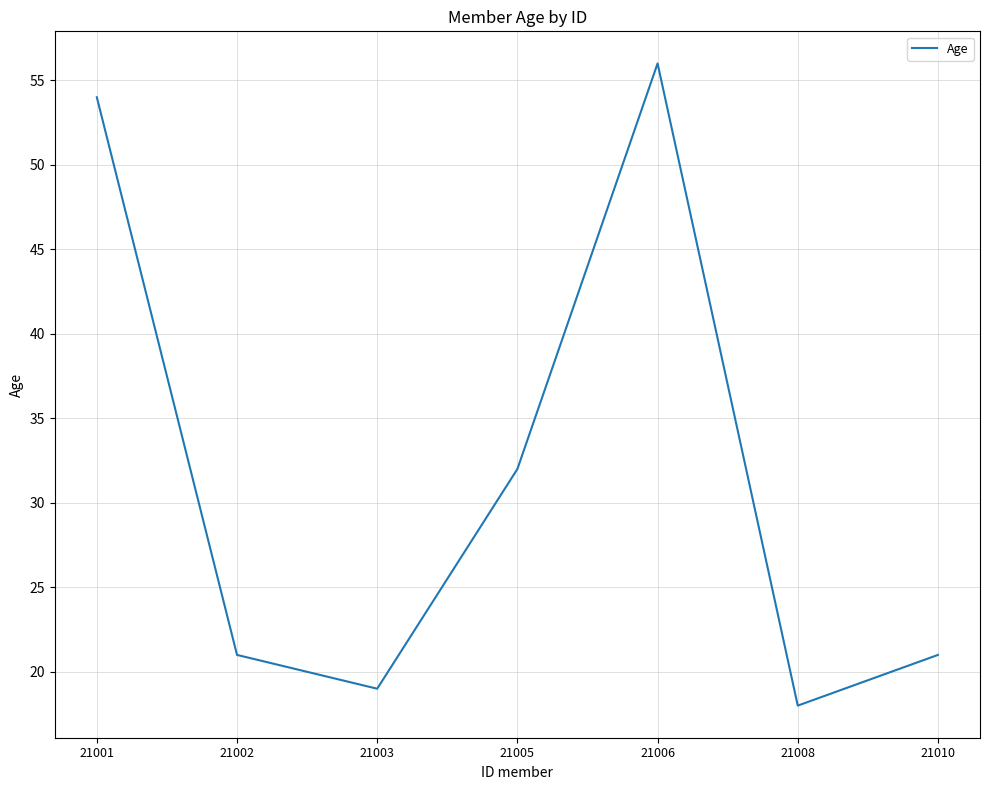

Where is the data nearest to the value 37?

21005